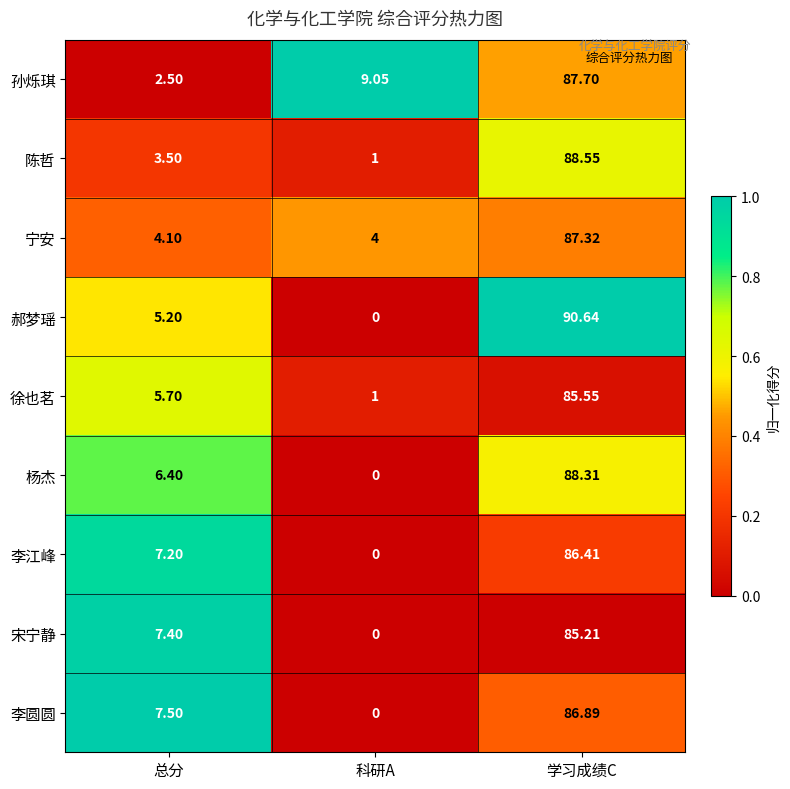

Where is 陈哲 nearest to the value 44?

总分